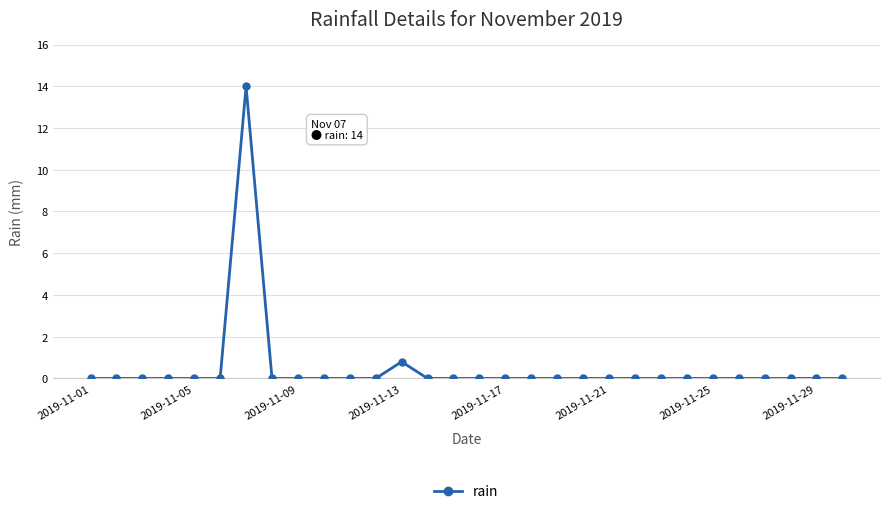

Reading left to right, extract all data points from this chart.

0.0	0.0	0.0	0.0	0.0	0.0	14.0	0.0	0.0	0.0	0.0	0.0	0.8	0.0	0.0	0.0	0.0	0.0	0.0	0.0	0.0	0.0	0.0	0.0	0.0	0.0	0.0	0.0	0.0	0.0